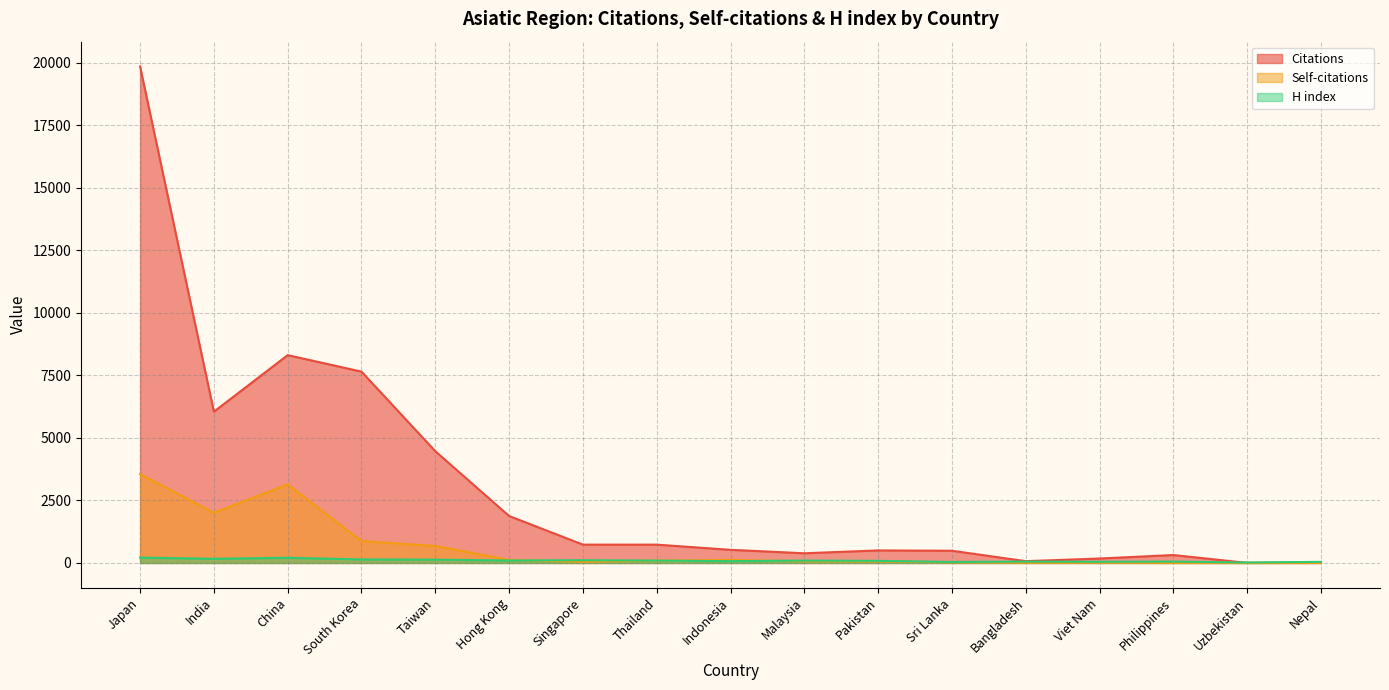

Where is the first local maximum for H index?

China